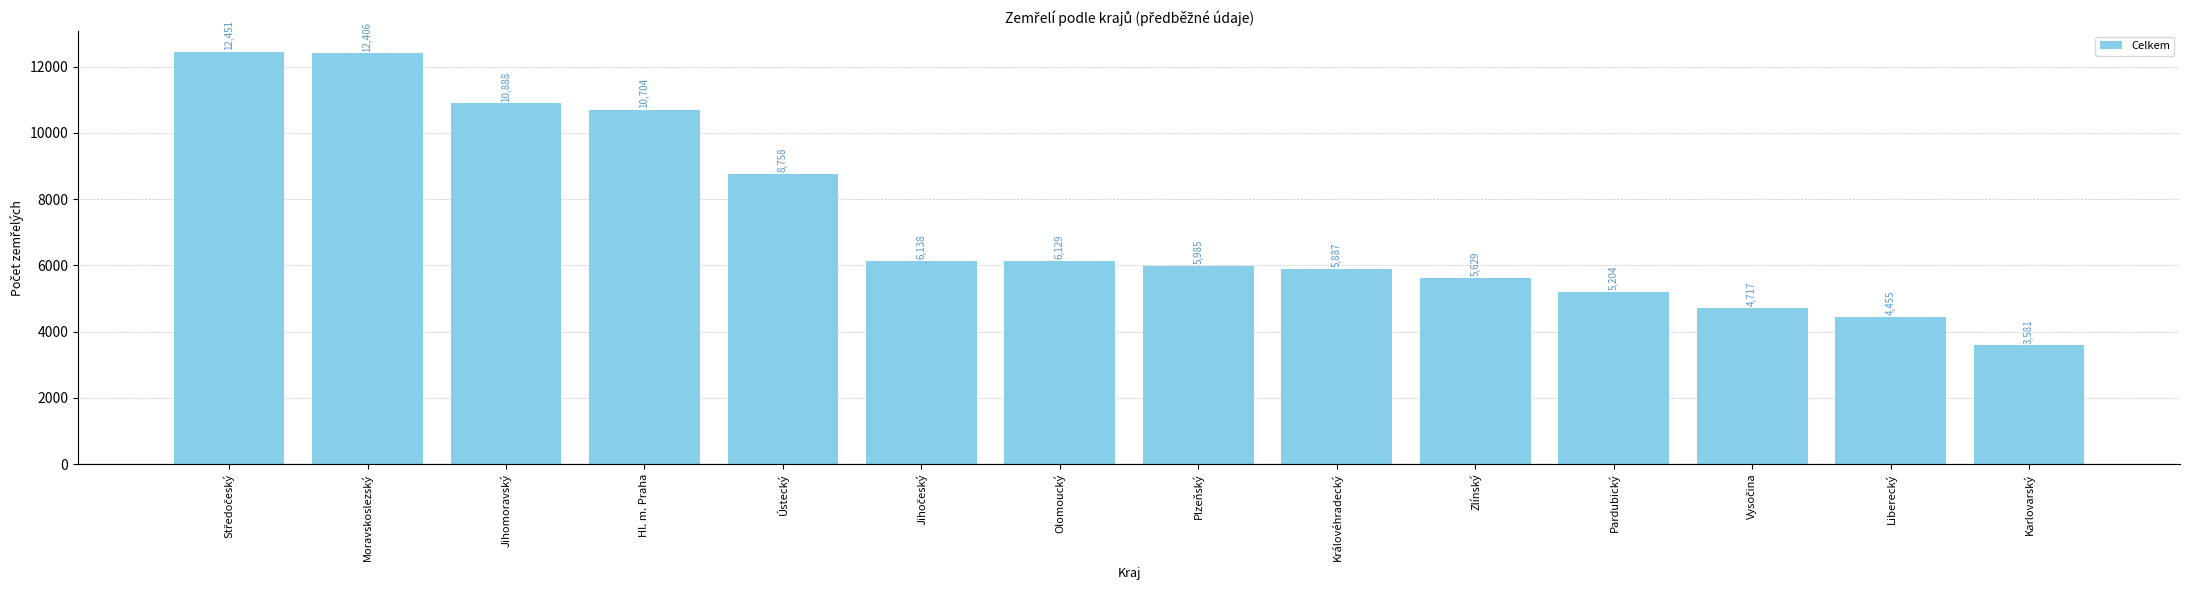

The value at Olomoucký is 1805. True or false?

False